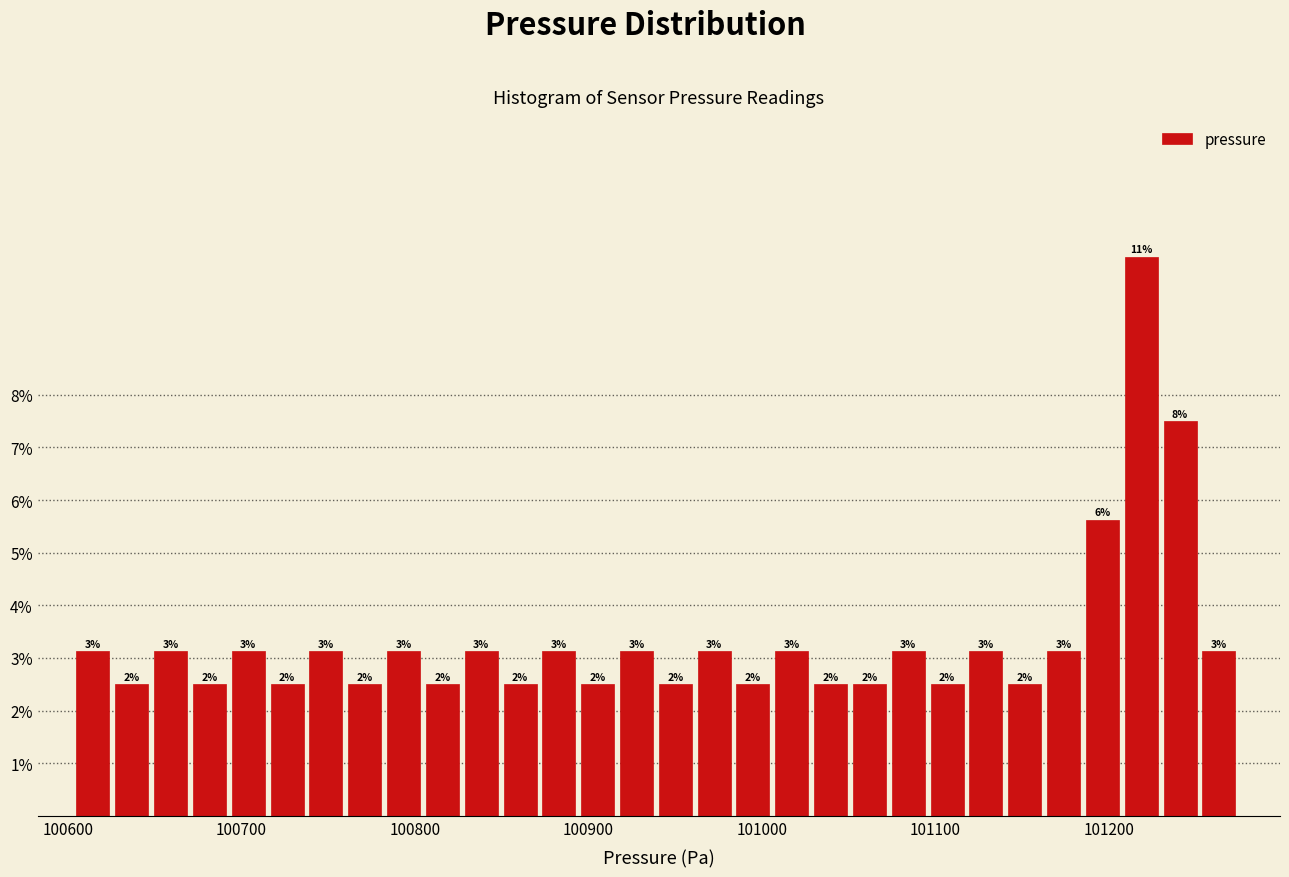

Read against the x-axis, roughly where is the centre of the tallest bar?

101220